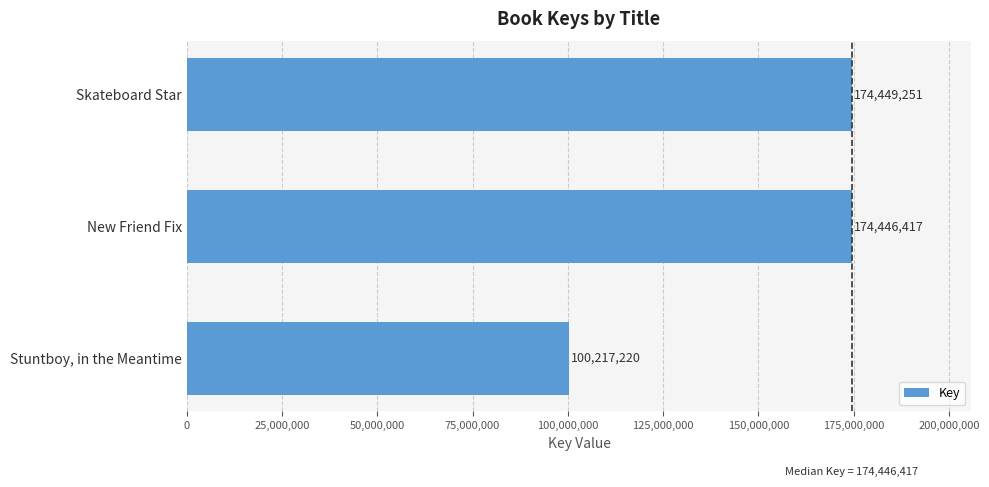

What is the value of the 2nd bar from the top?

174446417